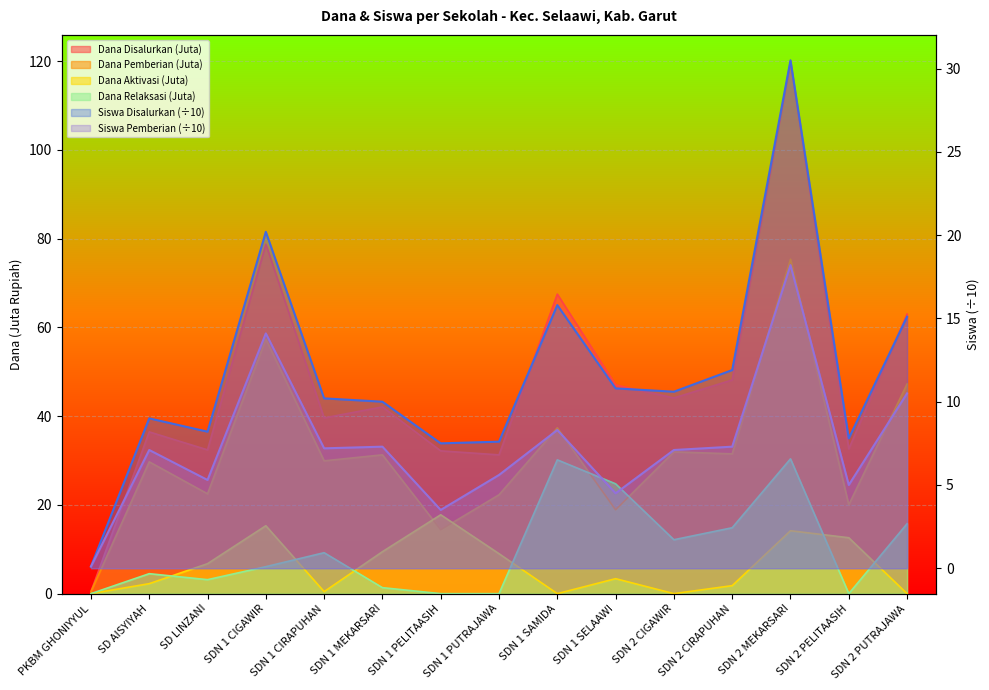

Is it true that Dana Relaksasi equals 6.4 at SDN 2 PUTRAJAWA?

False